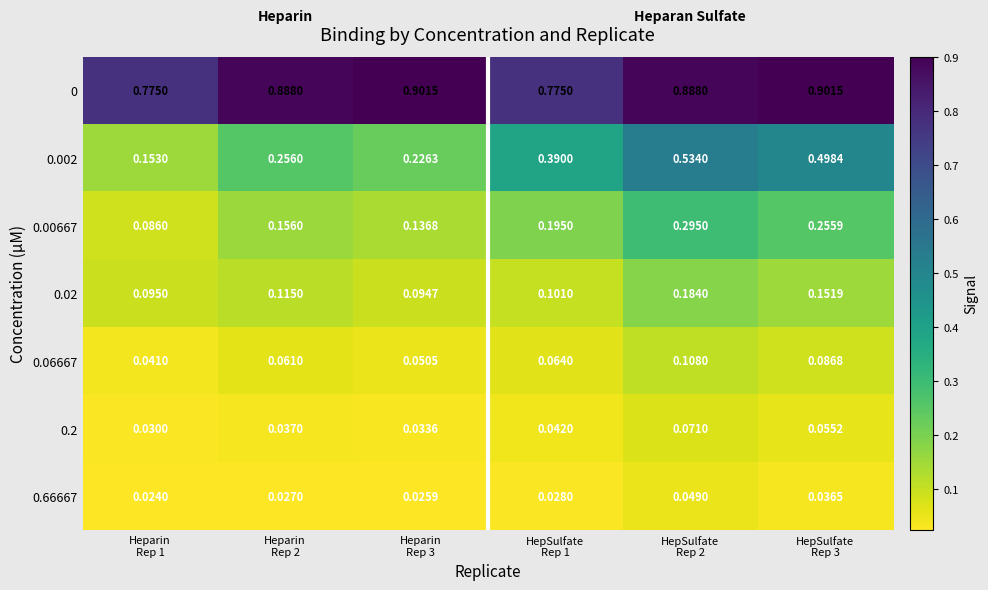

How many series are shown in this chart?

7